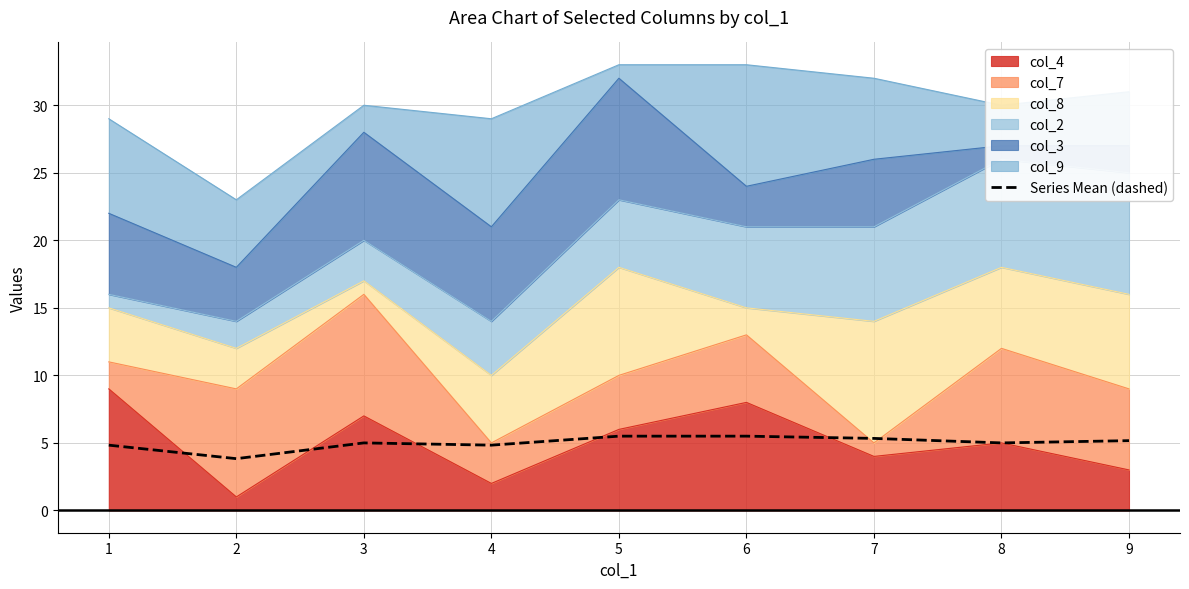

True or false: the data has more than 0 interior local peaks.

True